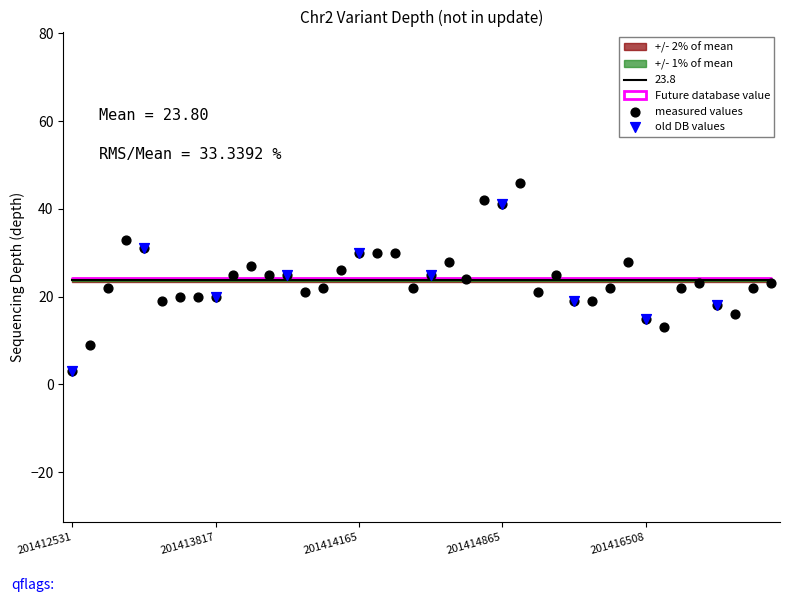

What is the ratio of the value at 201414865 to the value at 201416855?

2.3